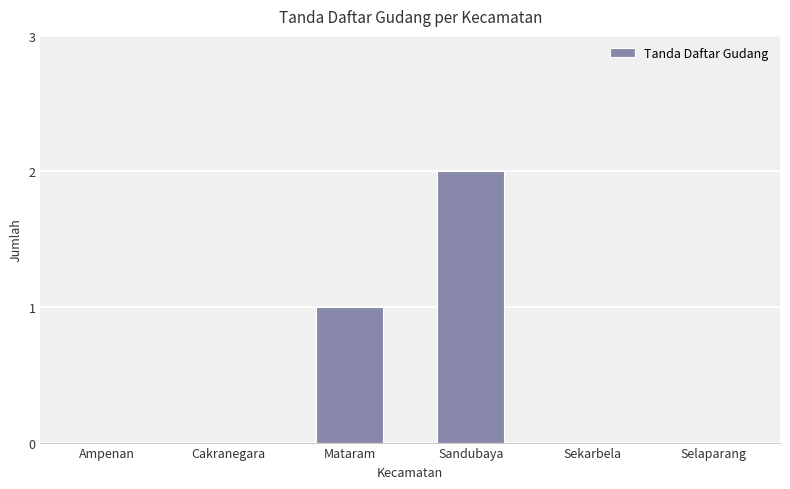

Read the value at Sandubaya.

2